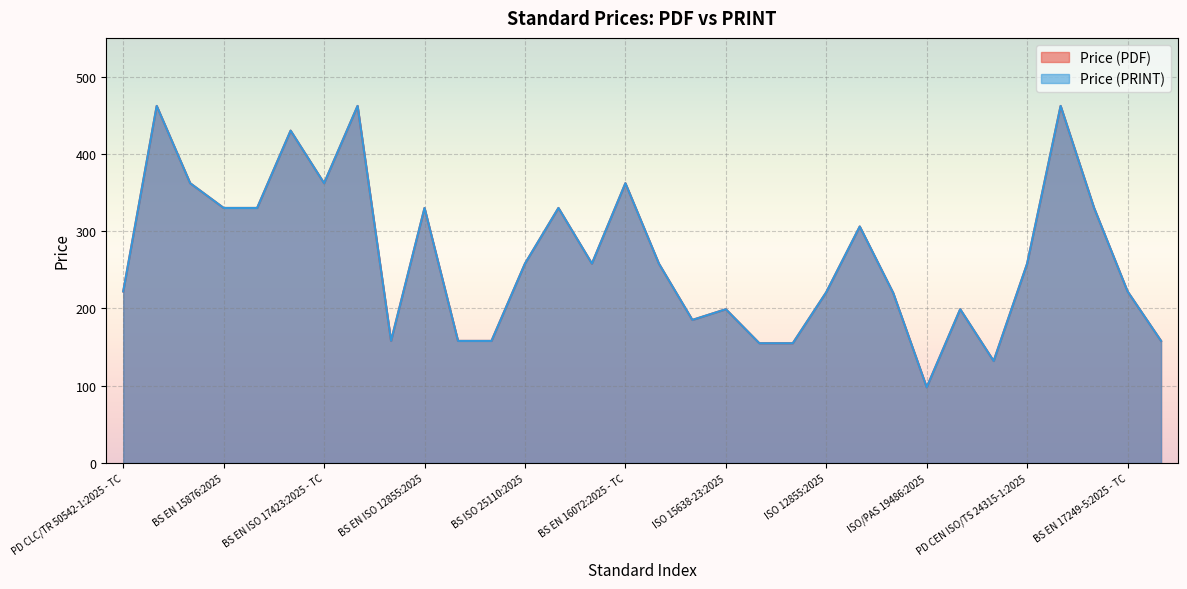

True or false: Price (PRINT) and Price (PDF) intersect in this chart.

False